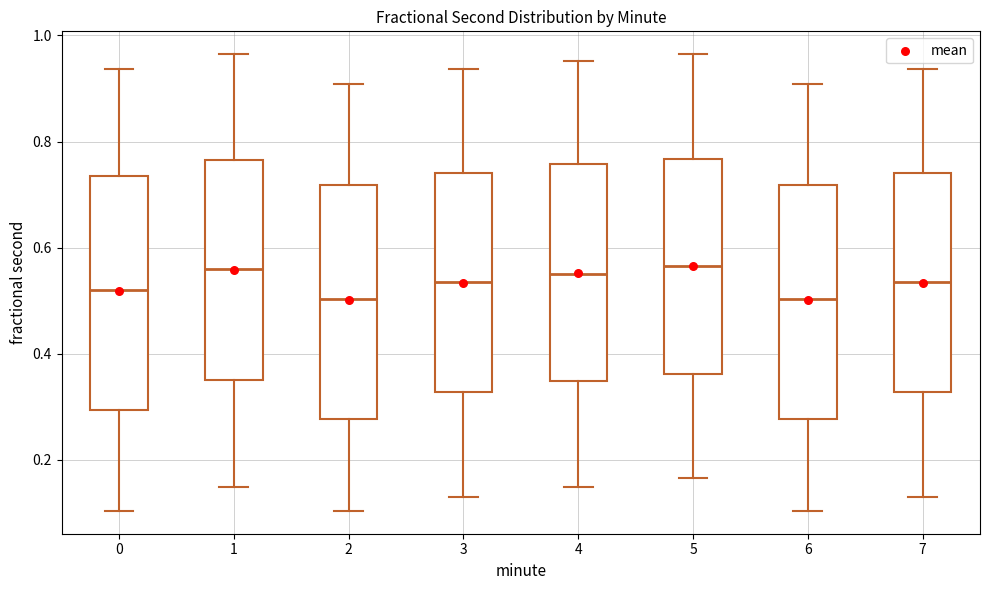

Where does the upper whisker of the box at x = 0 end on the y-axis? The values are not printed on the chart, so give them approximately, as read against the axis.

0.94